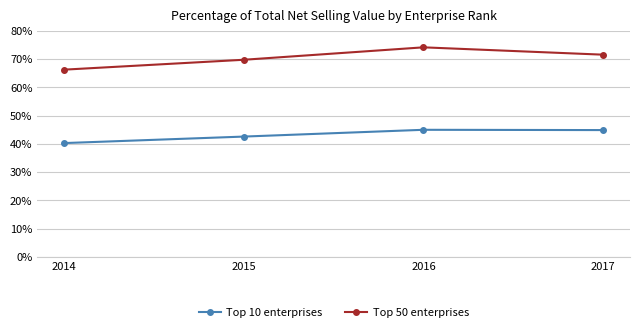

Does the chart display data point markers on the line(s)?

Yes